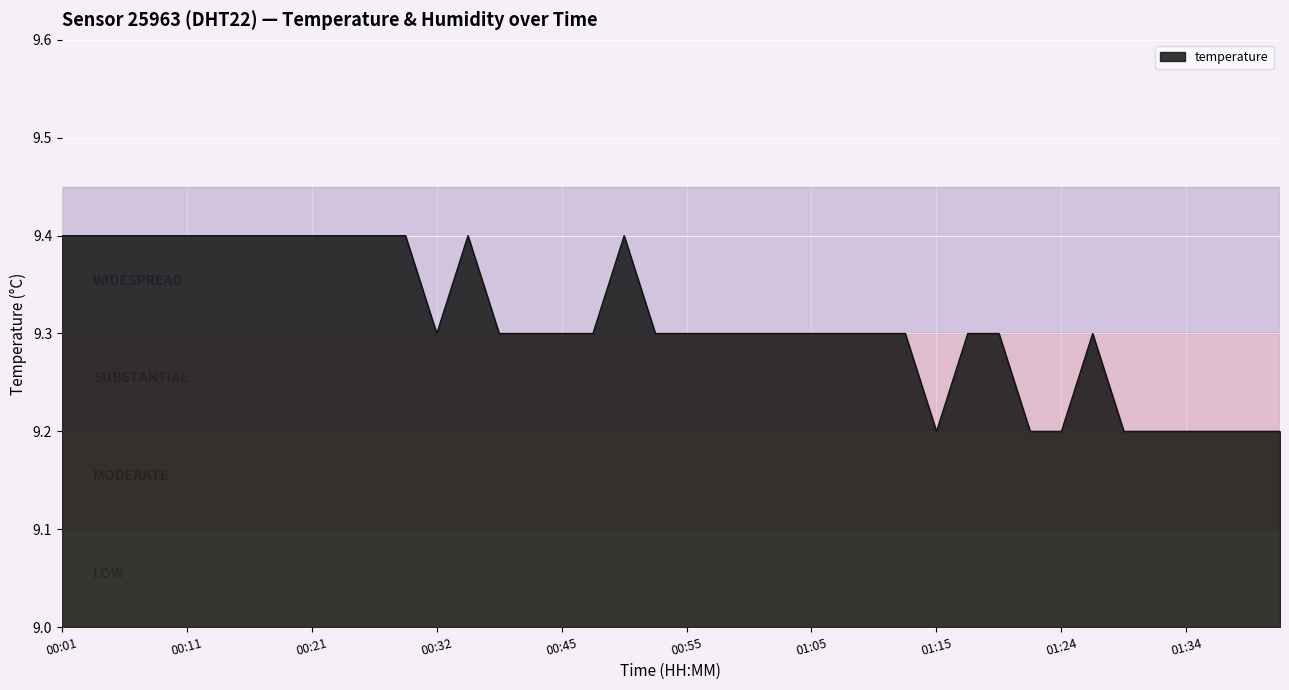

What is the sum of all values?

372.5